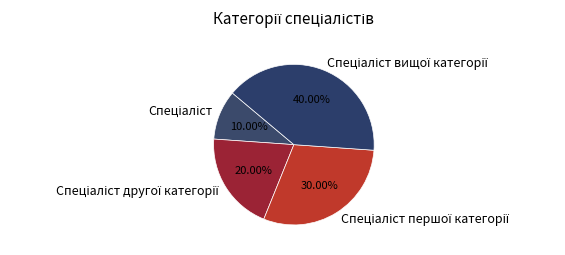

Does any single category account for the majority?

No